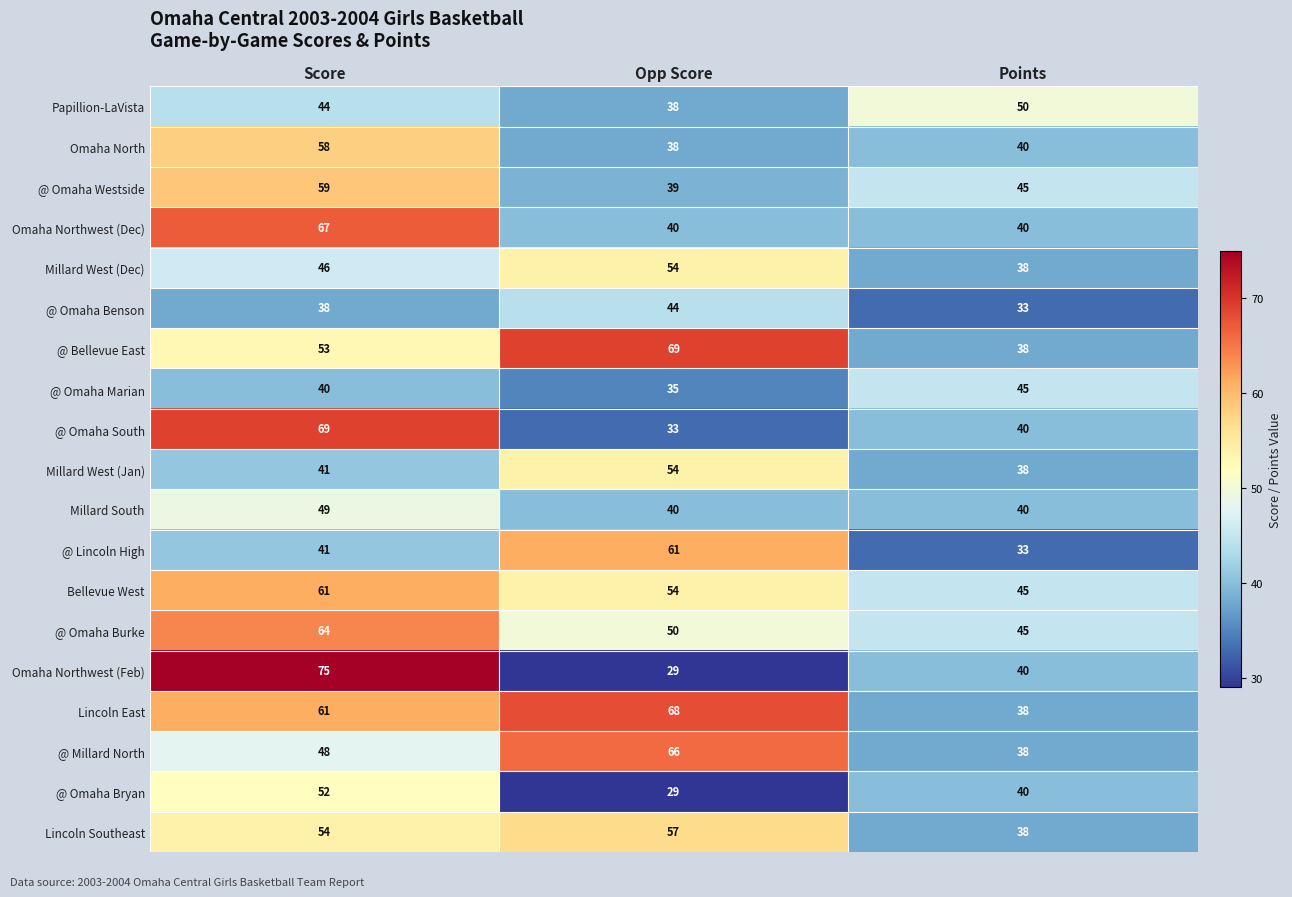

True or false: Millard South has a value of 40 at Points.

True